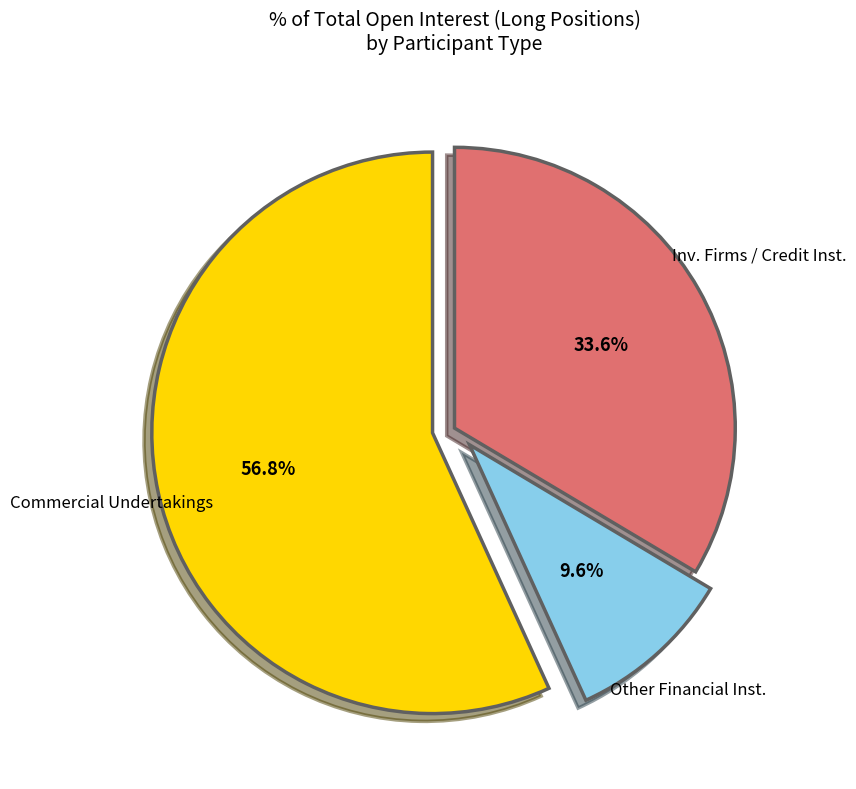

Does any single category account for the majority?

Yes